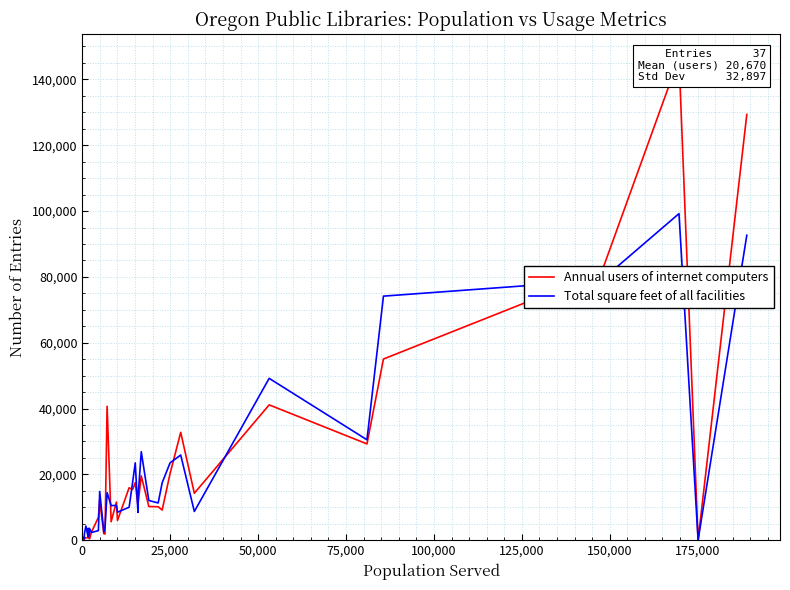

What are all the series names shown in the legend?

Annual users of internet computers, Total square feet of all facilities